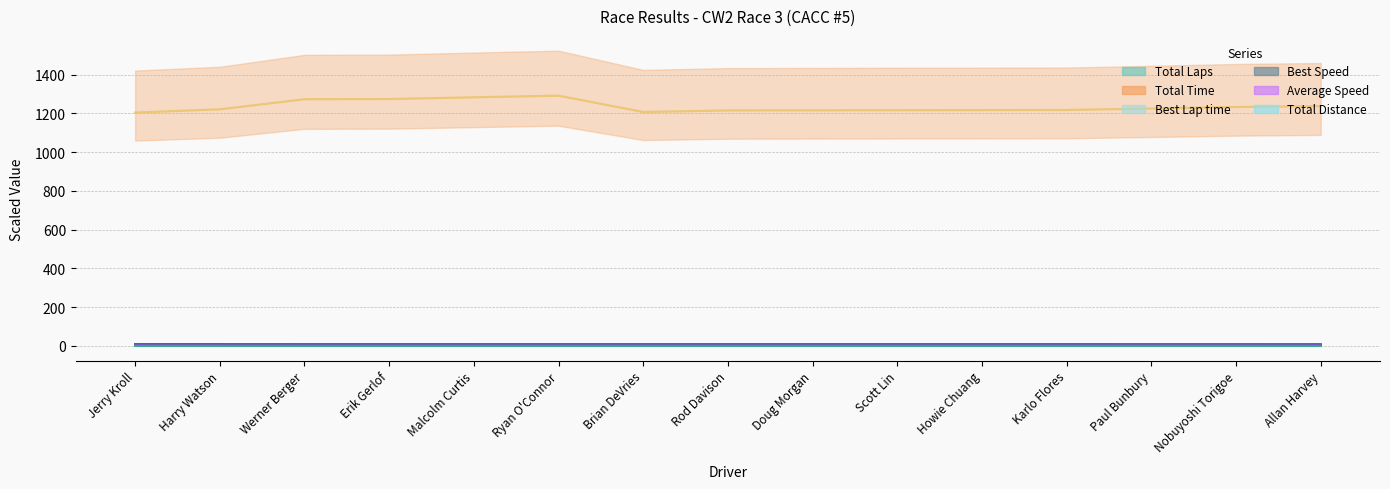

Reading left to right, extract all data points from this chart.

Total Laps: 0.2	0.2	0.2	0.2	0.2	0.2	0.2	0.2	0.2	0.2	0.2	0.2	0.2	0.2	0.2
Total Time: 1204.0	1220.7	1272.8	1273.8	1282.7	1291.1	1207.0	1214.9	1215.5	1216.1	1216.7	1217.3	1224.8	1232.7	1237.1
Best Lap time: 4.9	5.0	5.2	5.3	5.3	5.3	5.3	5.3	5.3	5.3	5.3	5.3	5.3	5.4	5.4
Best Speed: 8.6	8.6	8.1	8.1	8.0	8.0	8.0	8.0	8.1	8.0	8.0	8.0	8.0	7.9	7.8
Average Speed: 8.5	8.3	8.0	8.0	7.9	7.9	7.9	7.9	7.8	7.8	7.8	7.8	7.8	7.7	7.7
Total Distance: 1.0	1.0	1.0	1.0	1.0	1.0	0.9	0.9	0.9	0.9	0.9	0.9	0.9	0.9	0.9